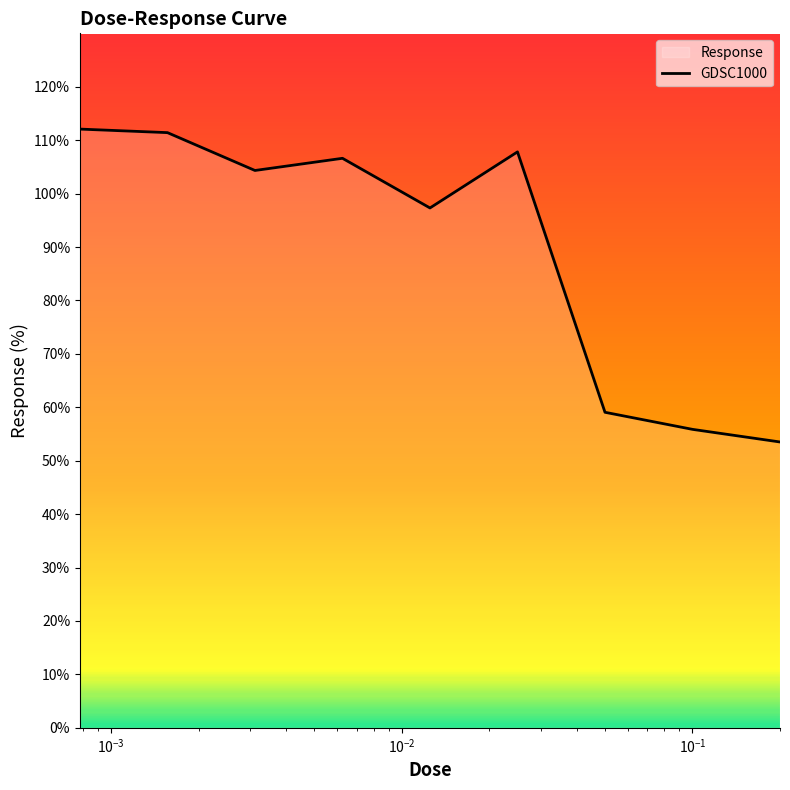

What is the smallest value displayed?

53.5